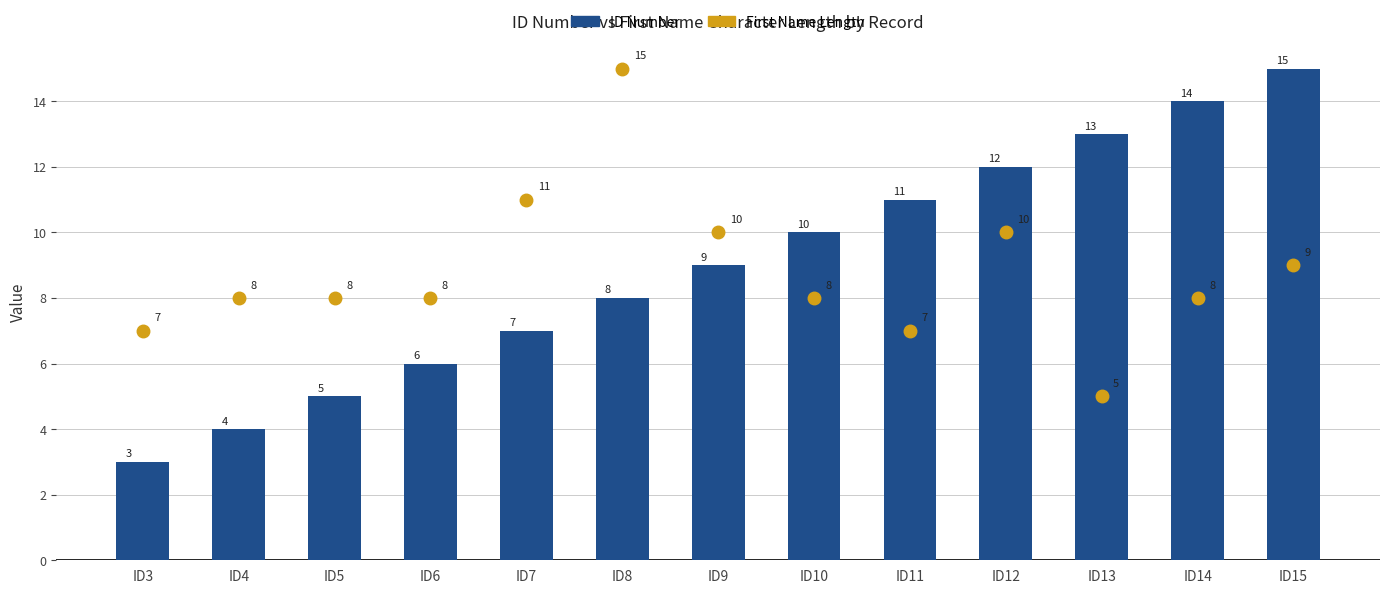

What are all the series names shown in the legend?

First Name Length, ID Number